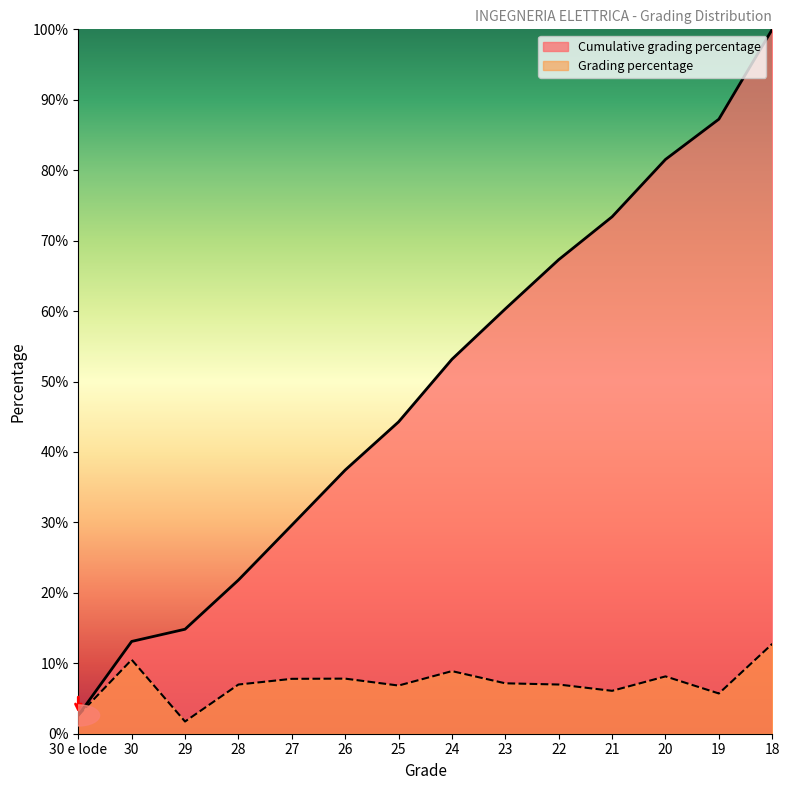

What is the difference between the Cumulative grading percentage values at 23 and 27?

0.3